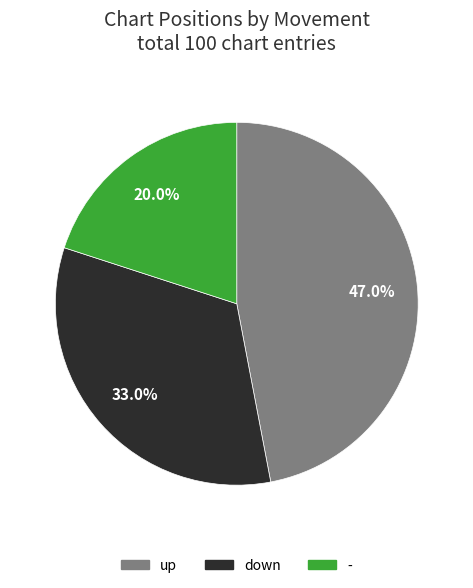

Is there a majority slice in this chart?

No